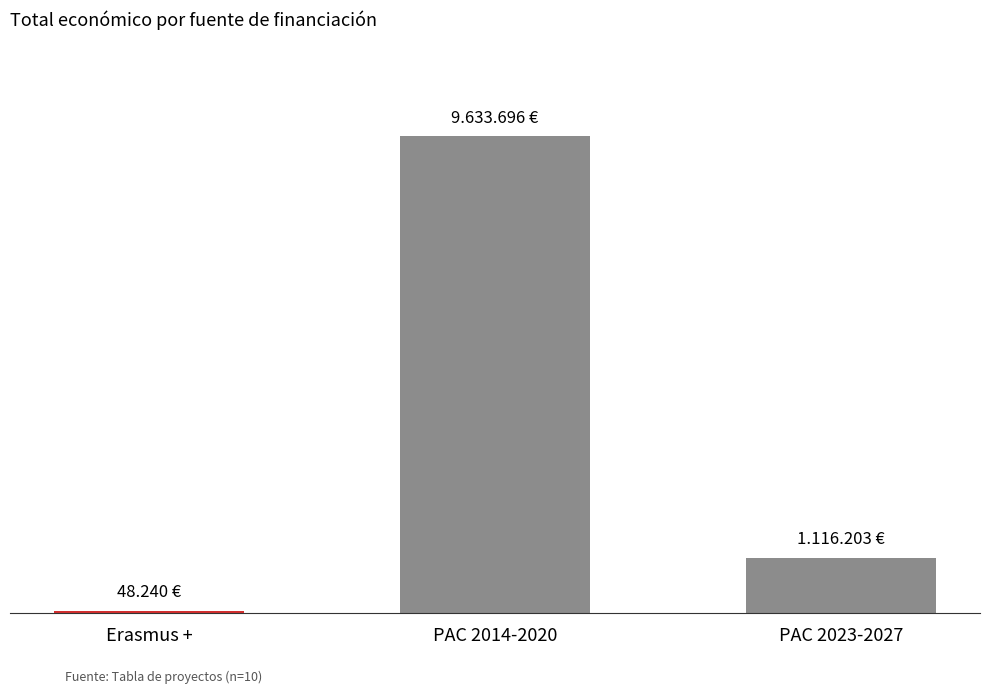

Does the chart contain stacked bars?

No